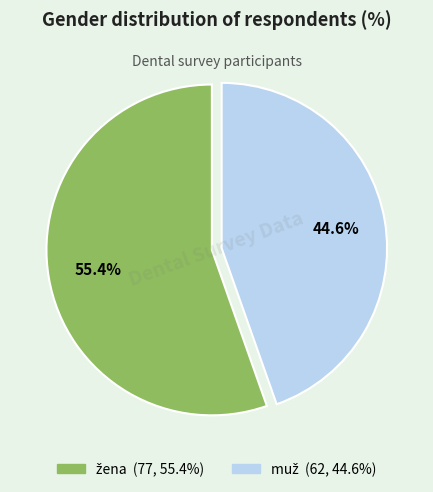

Is there any slice that represents more than half of the pie?

Yes